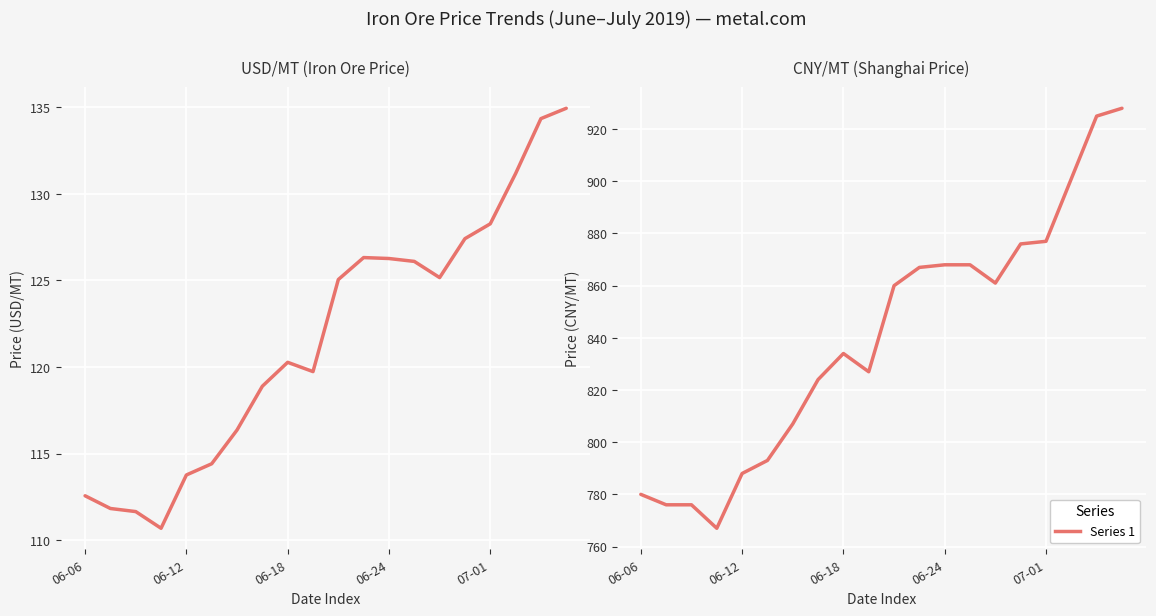

True or false: USD/MT and CNY/MT intersect in this chart.

False